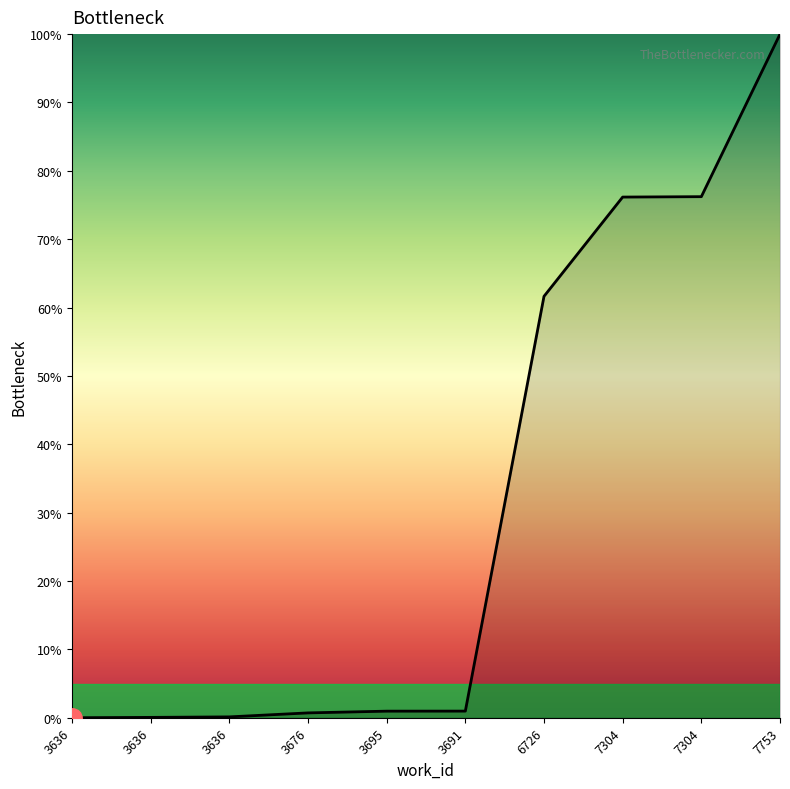

Between 3691 and 3676, which is larger?

3691